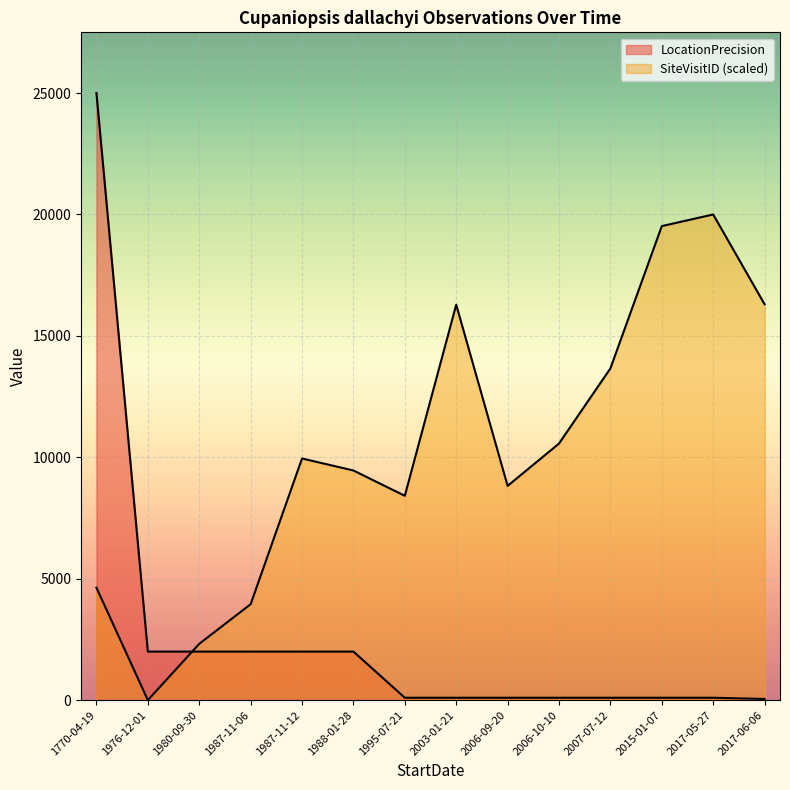

Is the value of SiteVisitID at 1988-01-28 greater than the value of LocationPrecision at 1770-04-19?

No